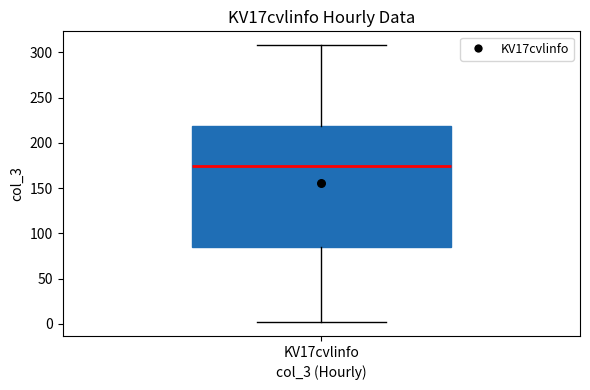

Where does the upper whisker of the box for KV17cvlinfo end on the y-axis? The values are not printed on the chart, so give them approximately, as read against the axis.

310